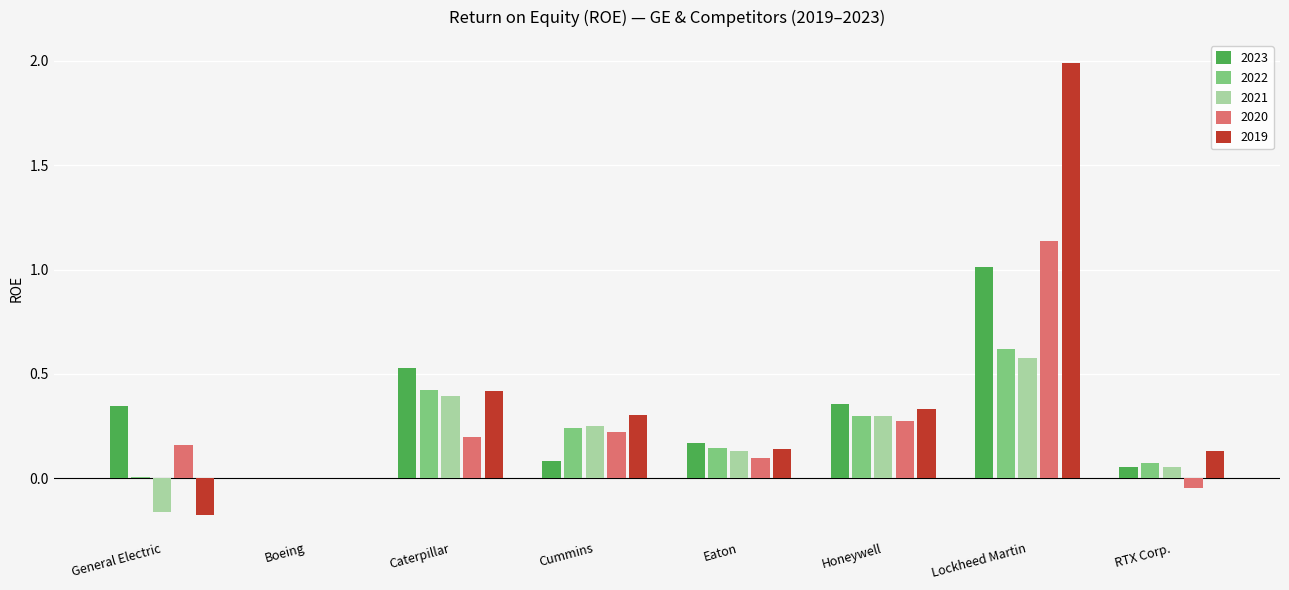

How many groups of bars are there?

8